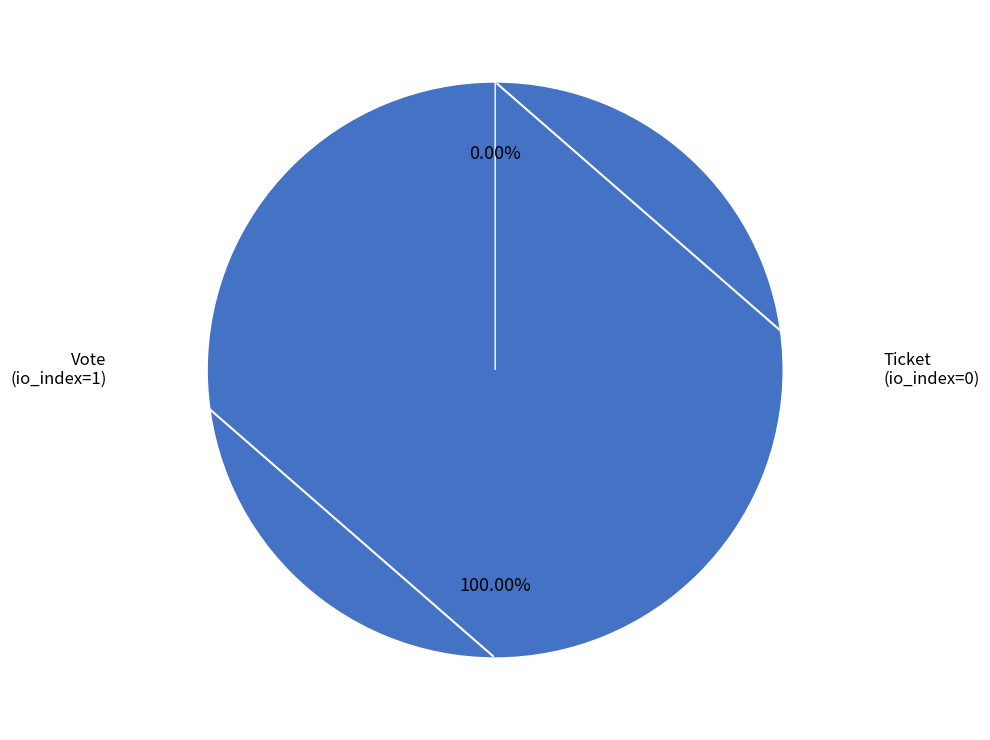

Rank the categories by value from highest to lowest.

Vote, Ticket